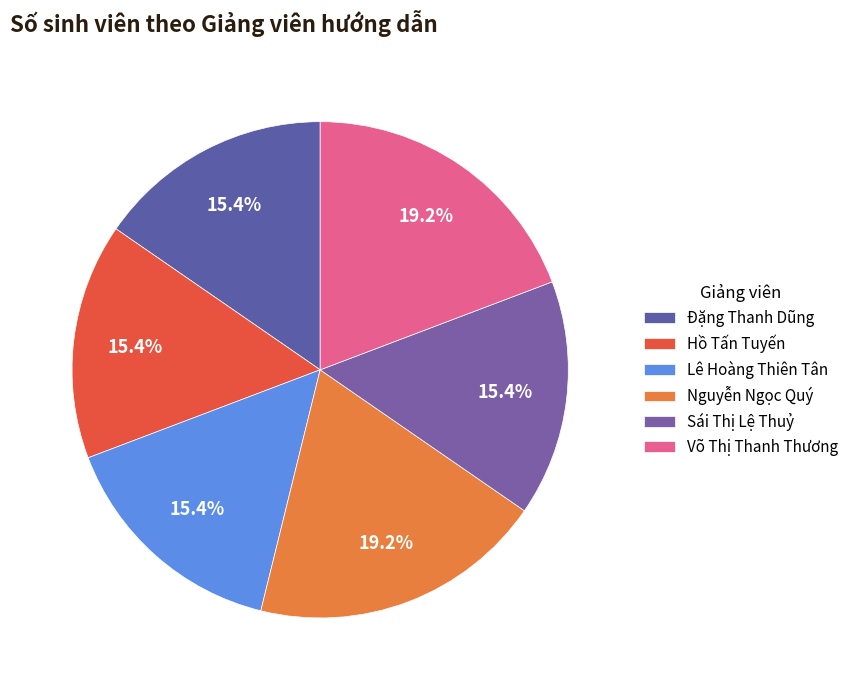

To the nearest percent, what percentage of the pie is Võ Thị Thanh Thương?

19%